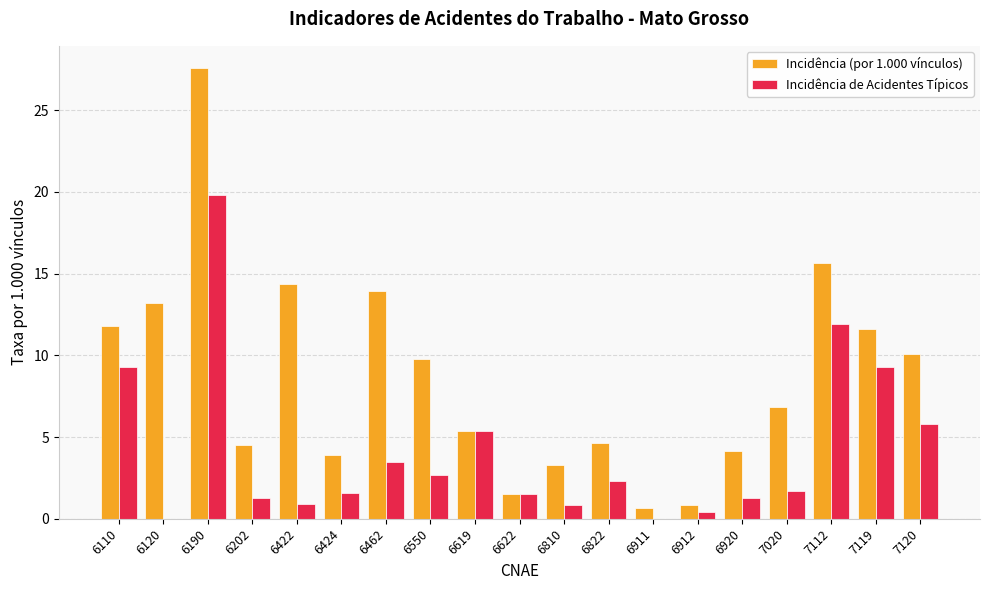

How many groups of bars are there?

19